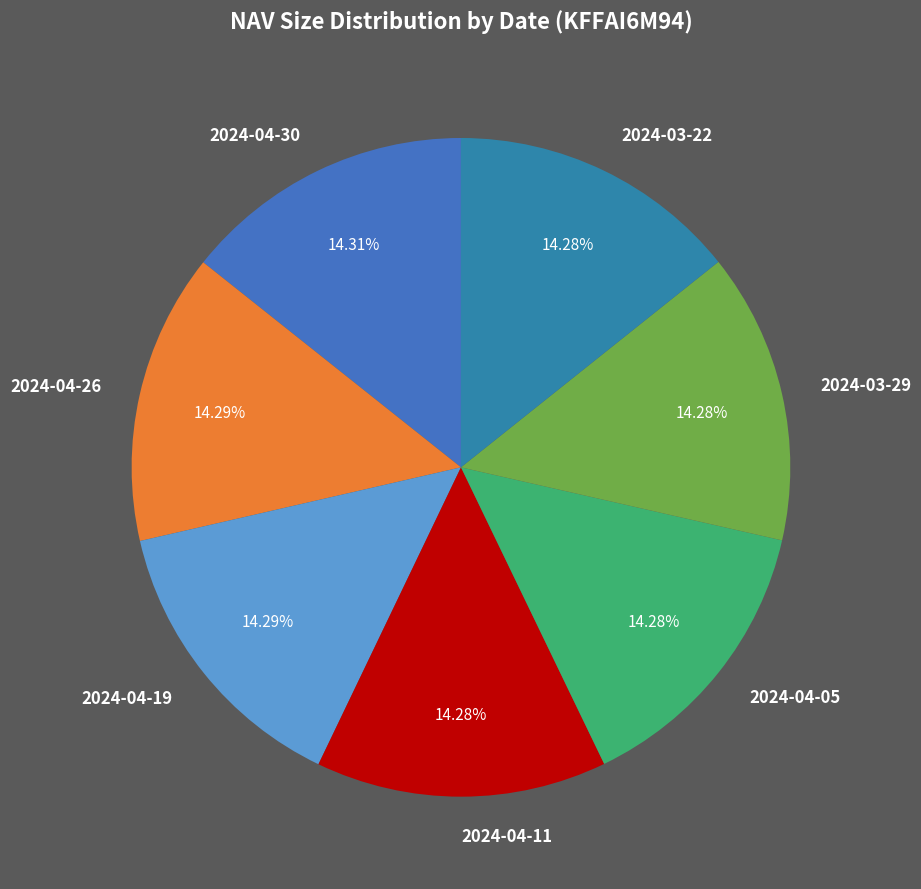

Is it true that 2024-04-05 is 26% of the pie?

False